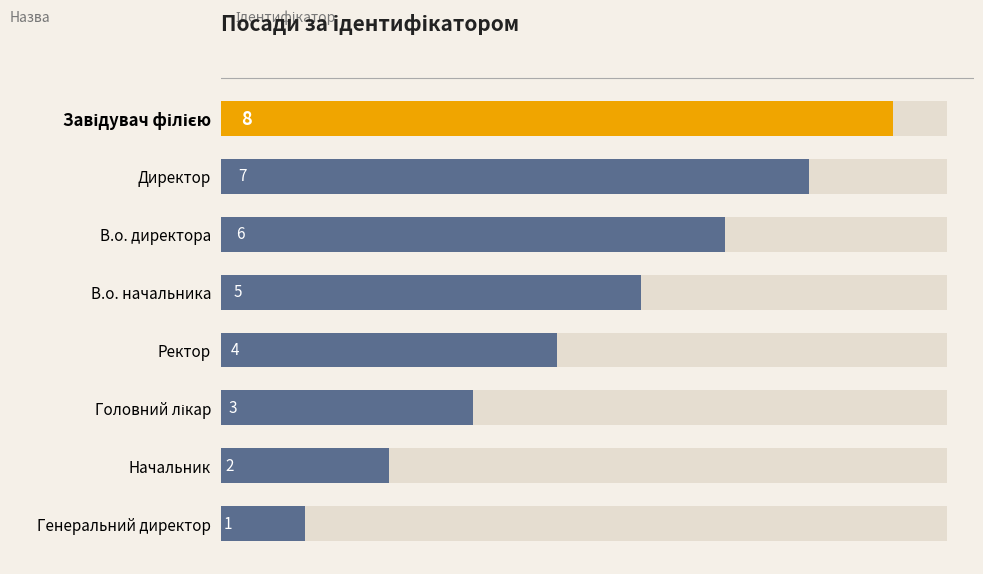

Are the bars grouped side by side (vs. stacked)?

No